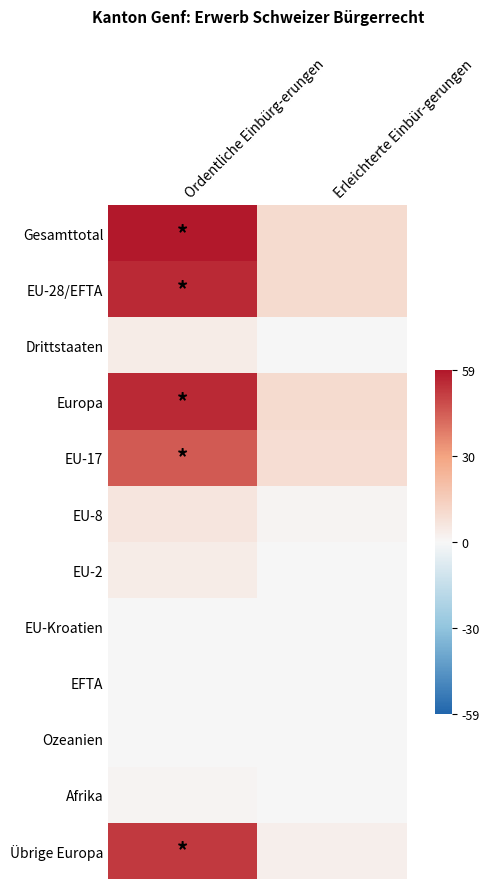

Which series has the largest total across all categories?

Gesamttotal